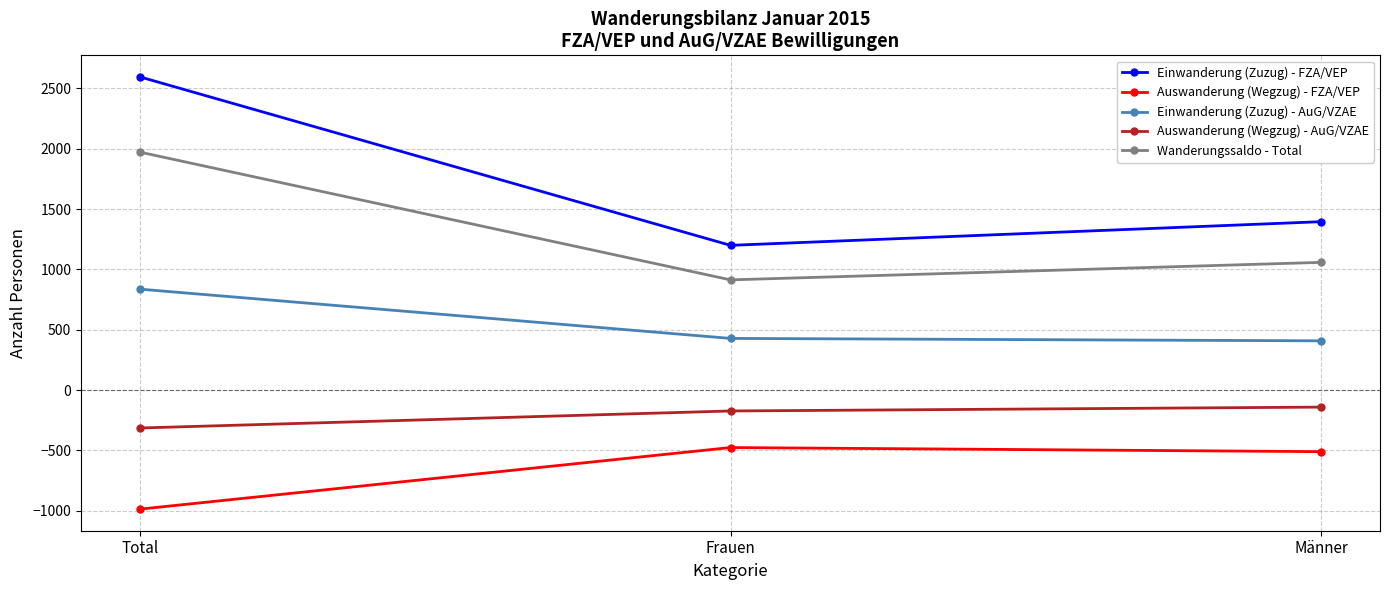

Which series has the largest total across all categories?

Einwanderung (Zuzug) - FZA/VEP